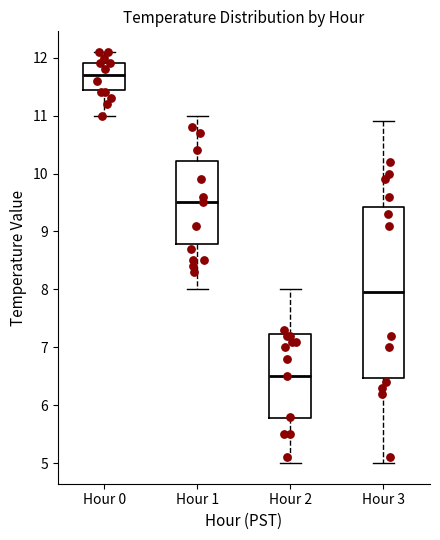

Which box's median line is the lowest?

Hour 2